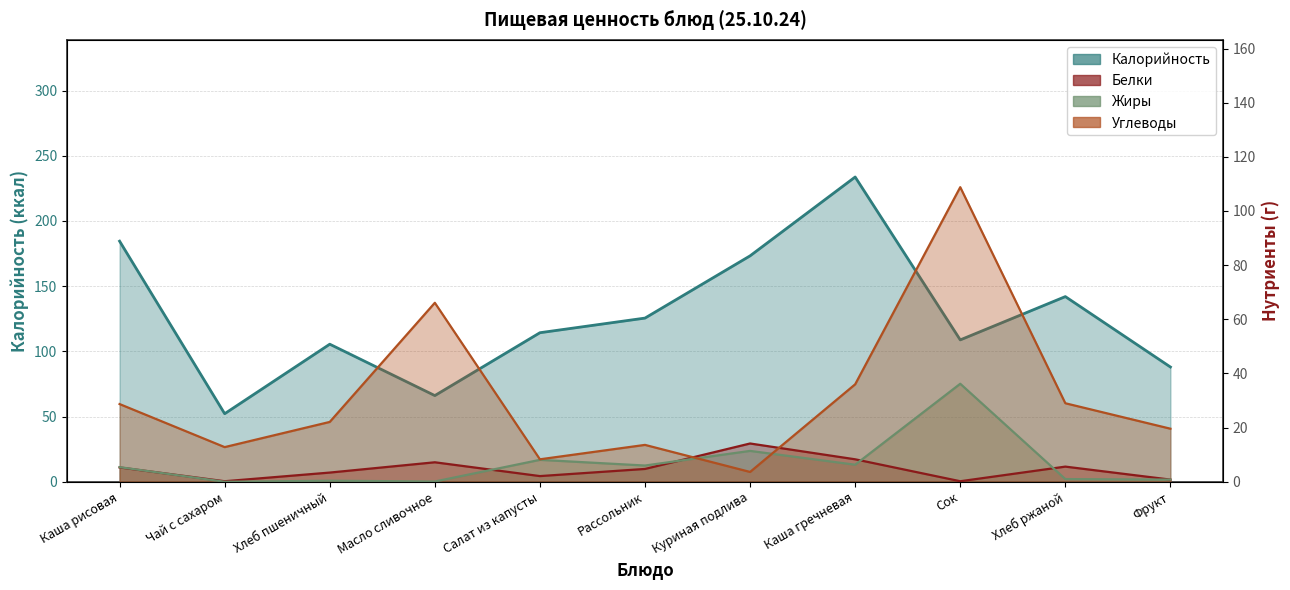

What is the maximum value shown in the chart?

233.7